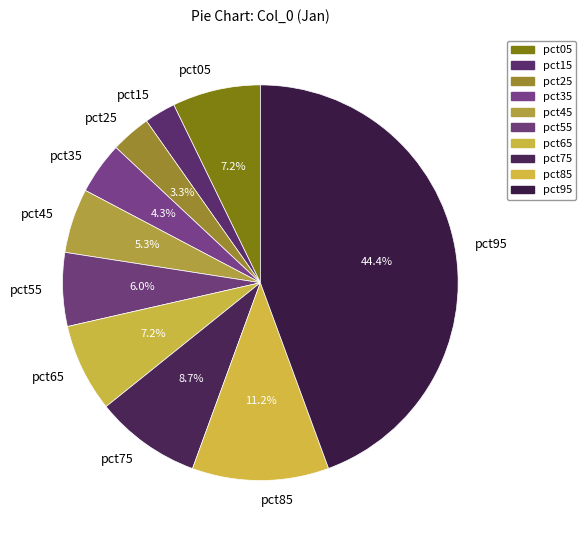

To the nearest percent, what is the difference between the pct85 and pct95 slice percentages?

33%